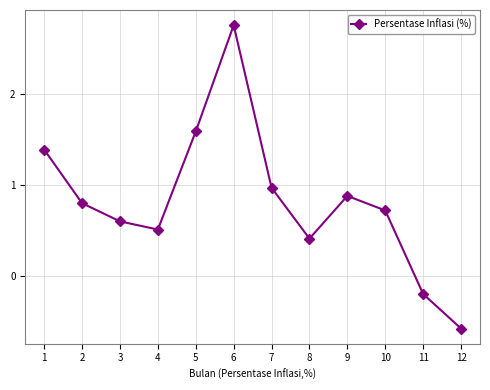

What is the change in value from 1 to 12?

-2.0